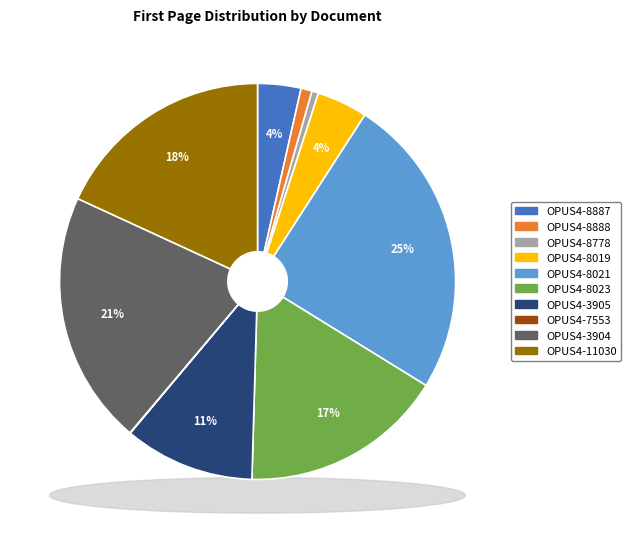

To the nearest percent, what is the average slice percentage?

10%